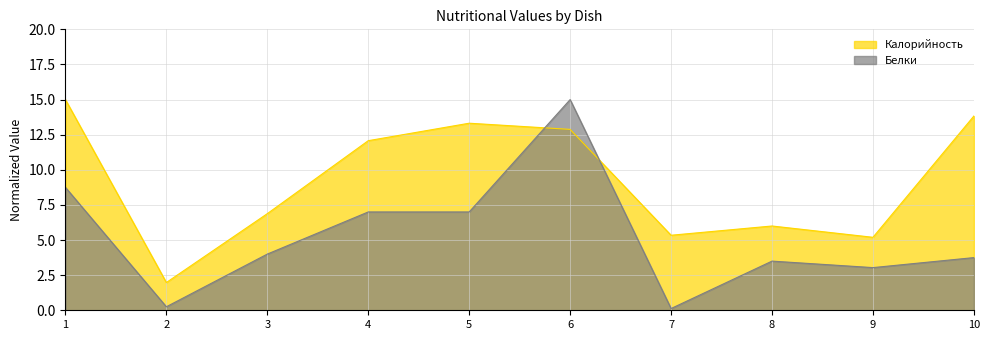

True or false: Калорийность has a value of 0.7 at 2.

False